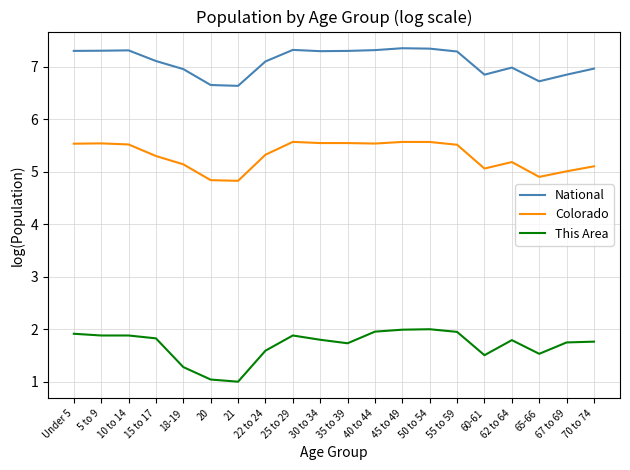

What value does the National series have at 30 to 34?

7.3